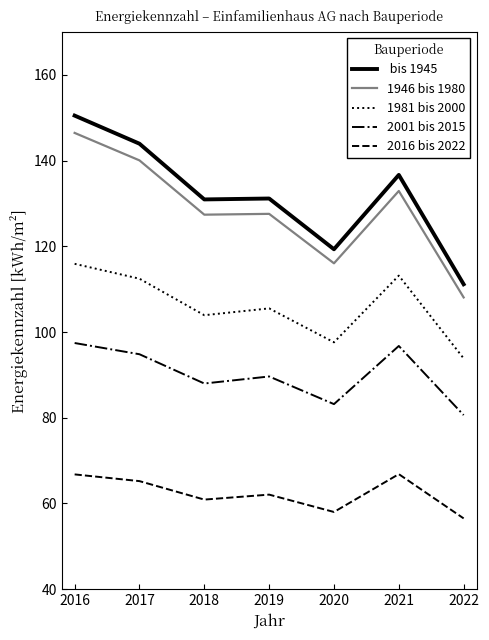

What is the total value across all series at 2019?

516.0